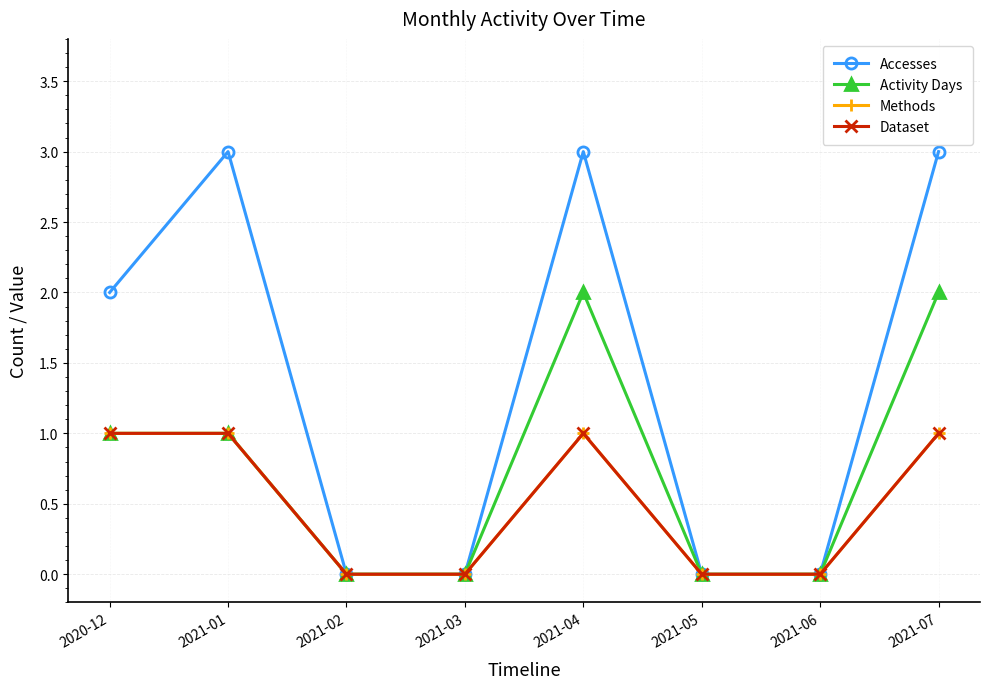

Does the chart display data point markers on the line(s)?

Yes